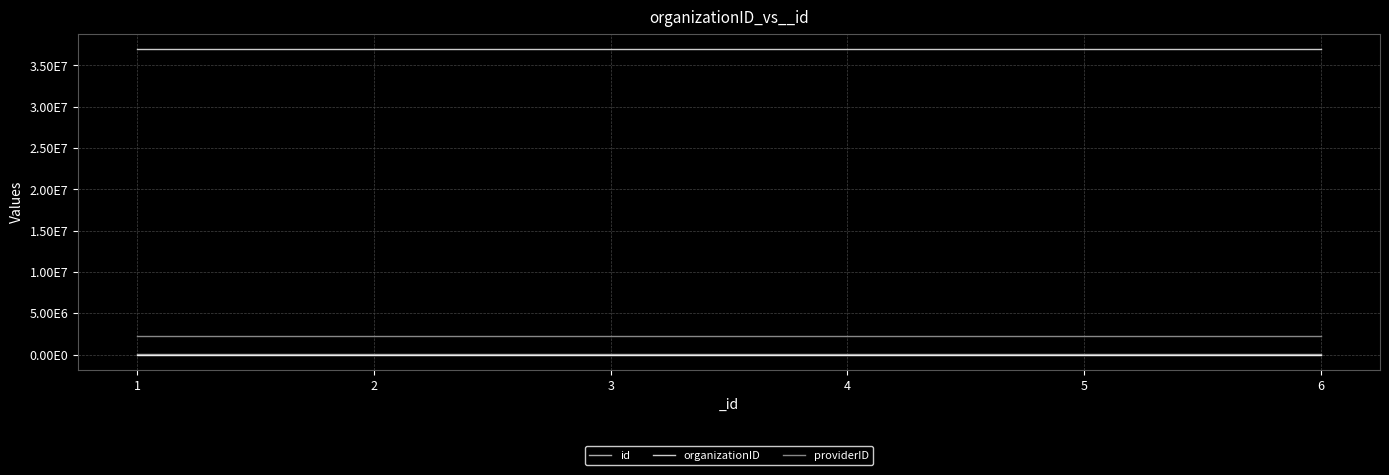

List the labels in order of organizationID value, largest first.

1, 2, 3, 4, 5, 6